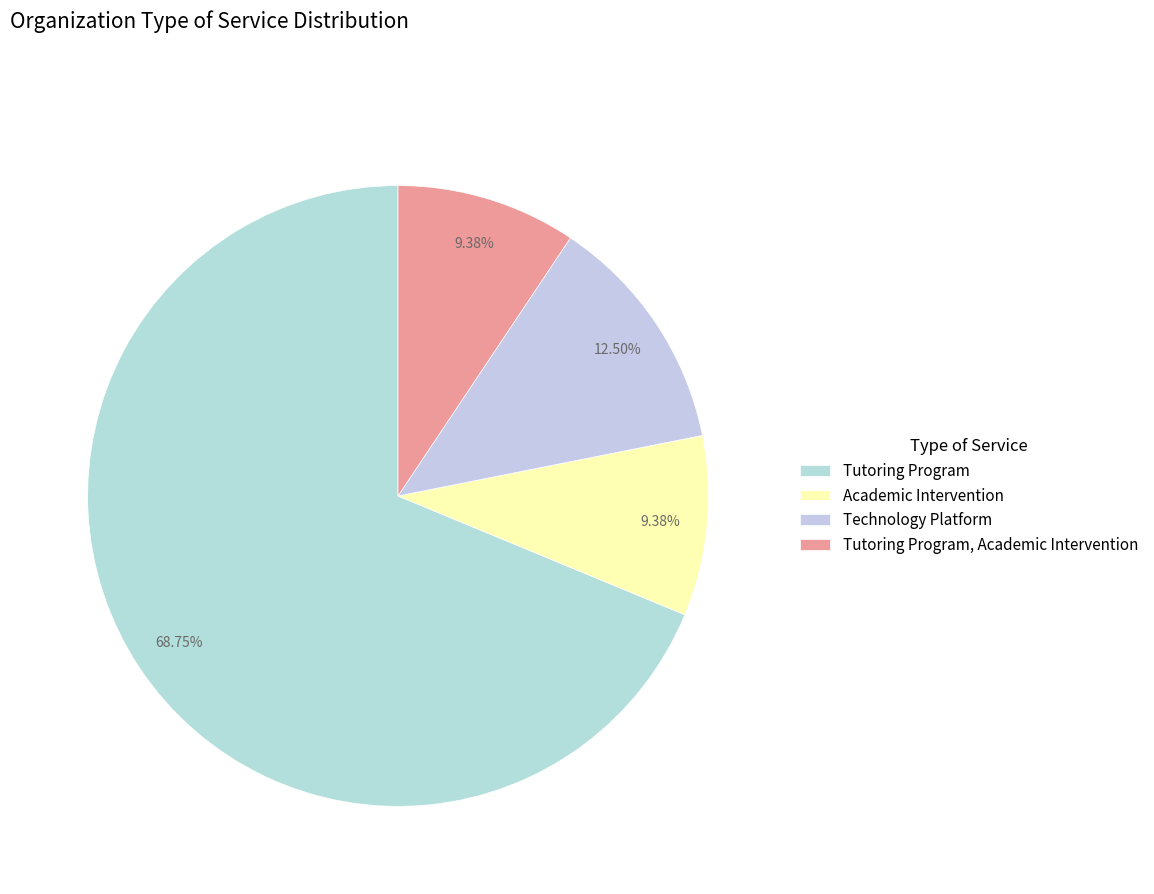

What percentage is NOT represented by Technology Platform?

87.5%